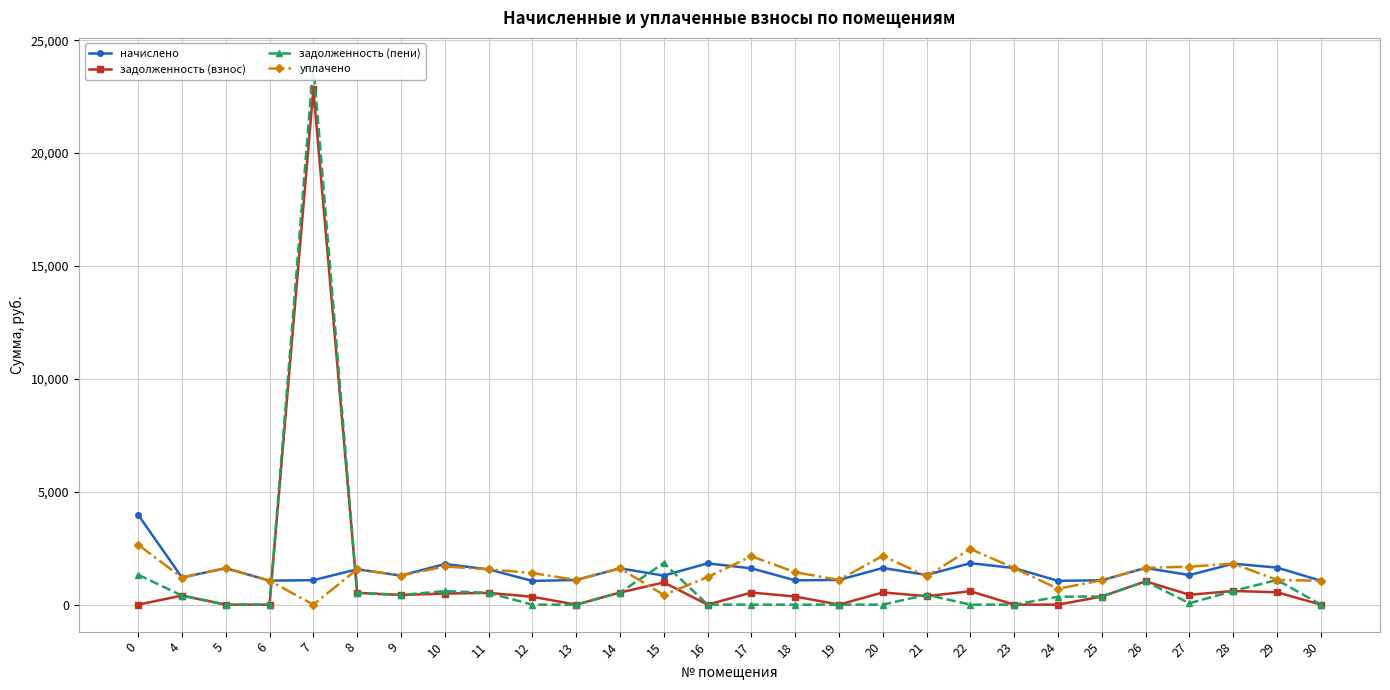

List the series in order of their overall mean, highest first.

начислено, уплачено, задолженность (пени), задолженность (взнос)